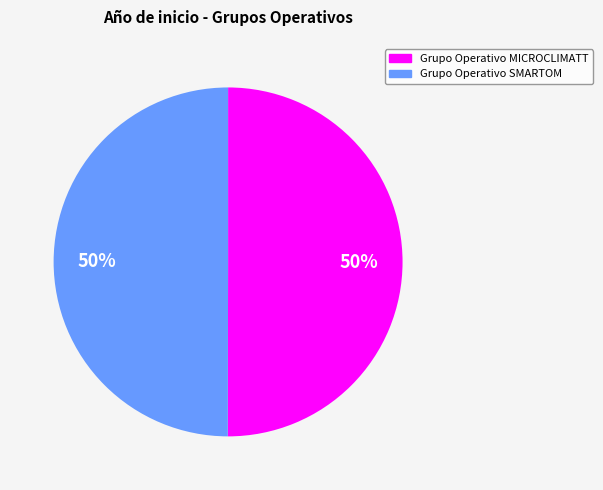

What percentage is the Grupo Operativo MICROCLIMATT slice, to the nearest percent?

50%